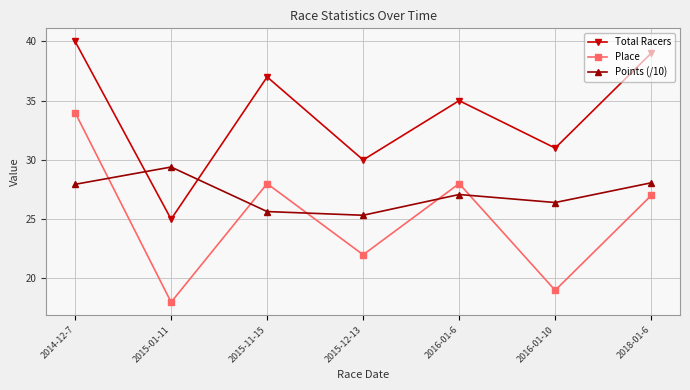

Which series has the largest range (max minus min)?

Place